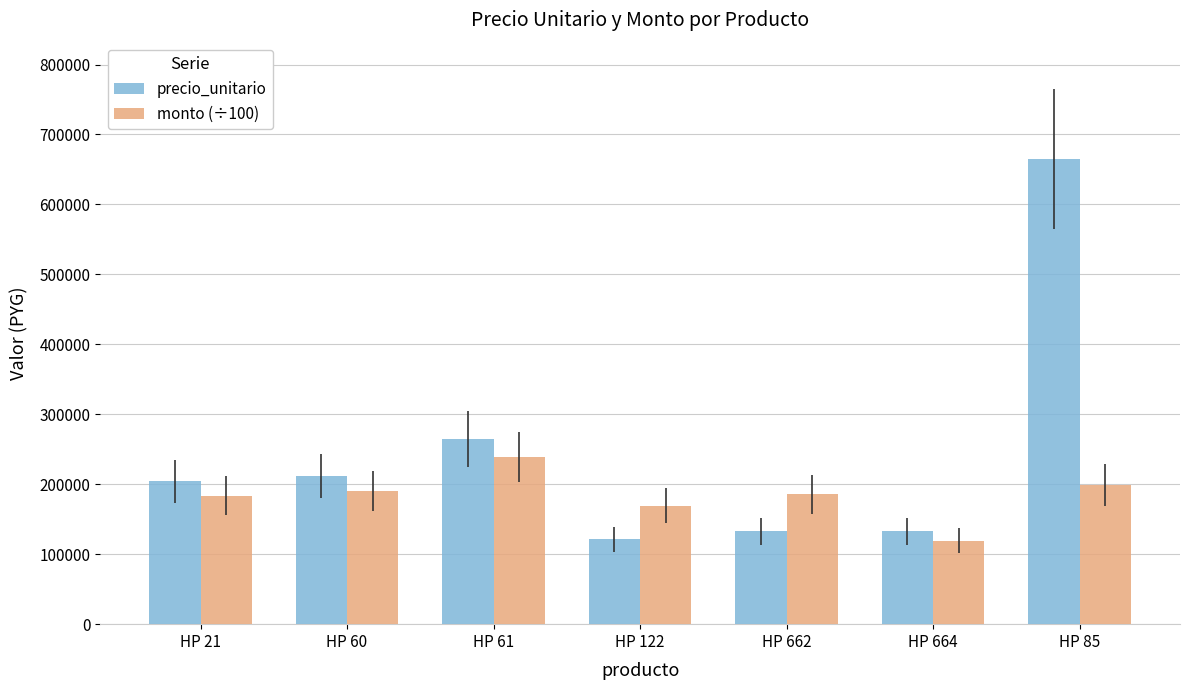

What is the total value across all series at HP 122?

290628